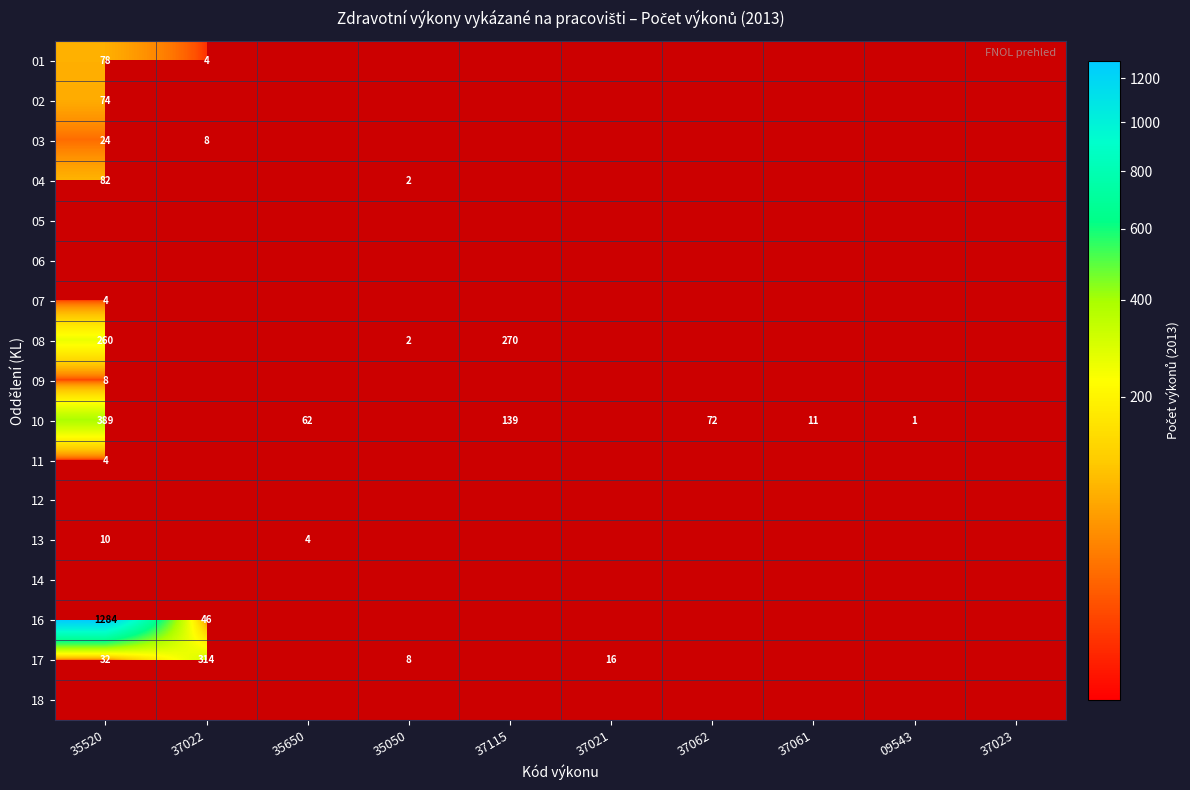

Is the value of 13 at 37061 greater than the value of 01 at 09543?

No